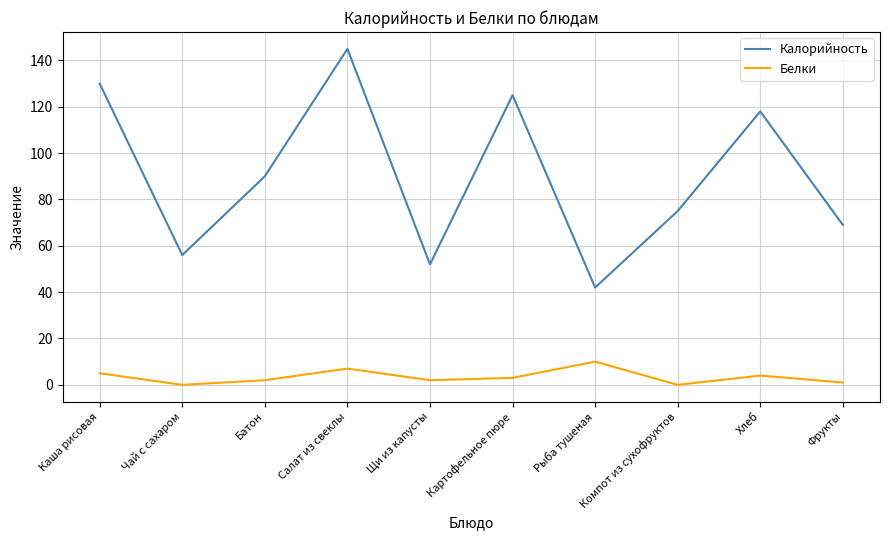

True or false: Белки and Калорийность intersect in this chart.

False